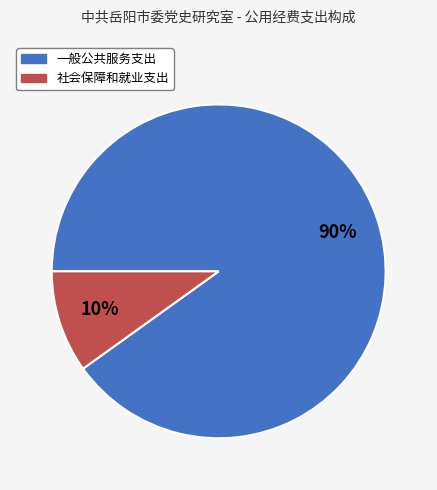

Count the number of slices in the pie.

2